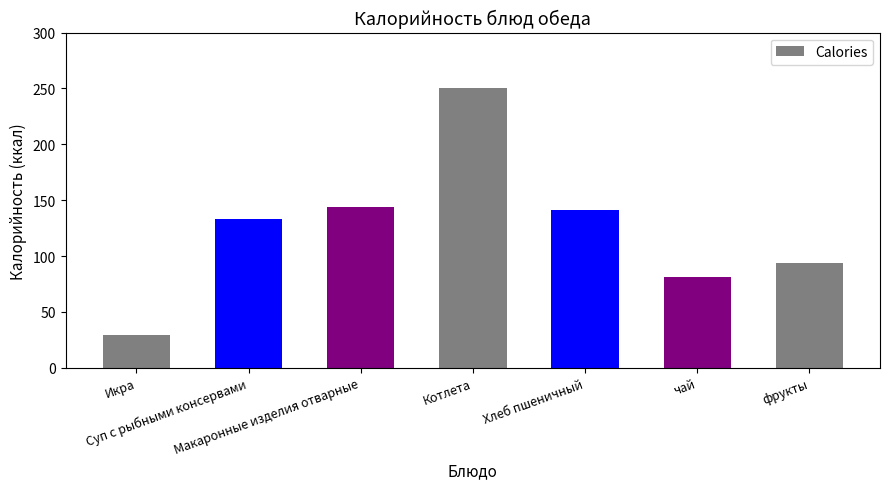

What value does the data have at Макаронные изделия отварные?

144.0